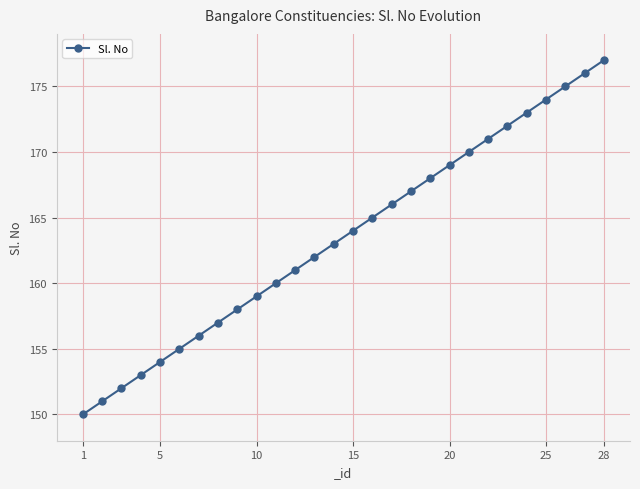

What is the maximum value shown in the chart?

177